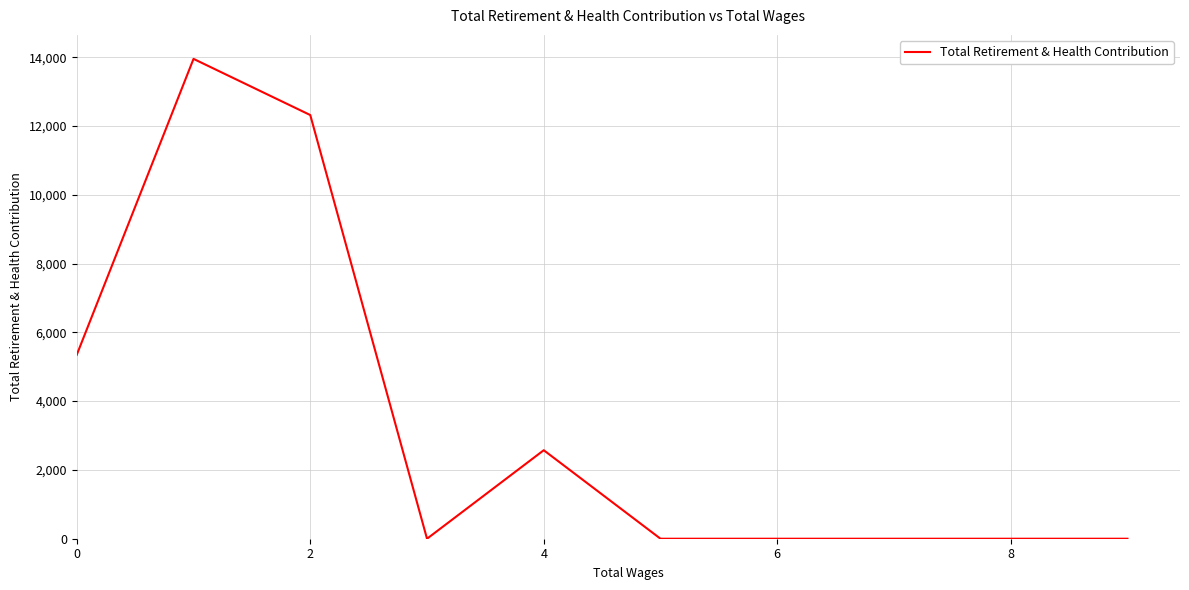

What is the average value?

3419